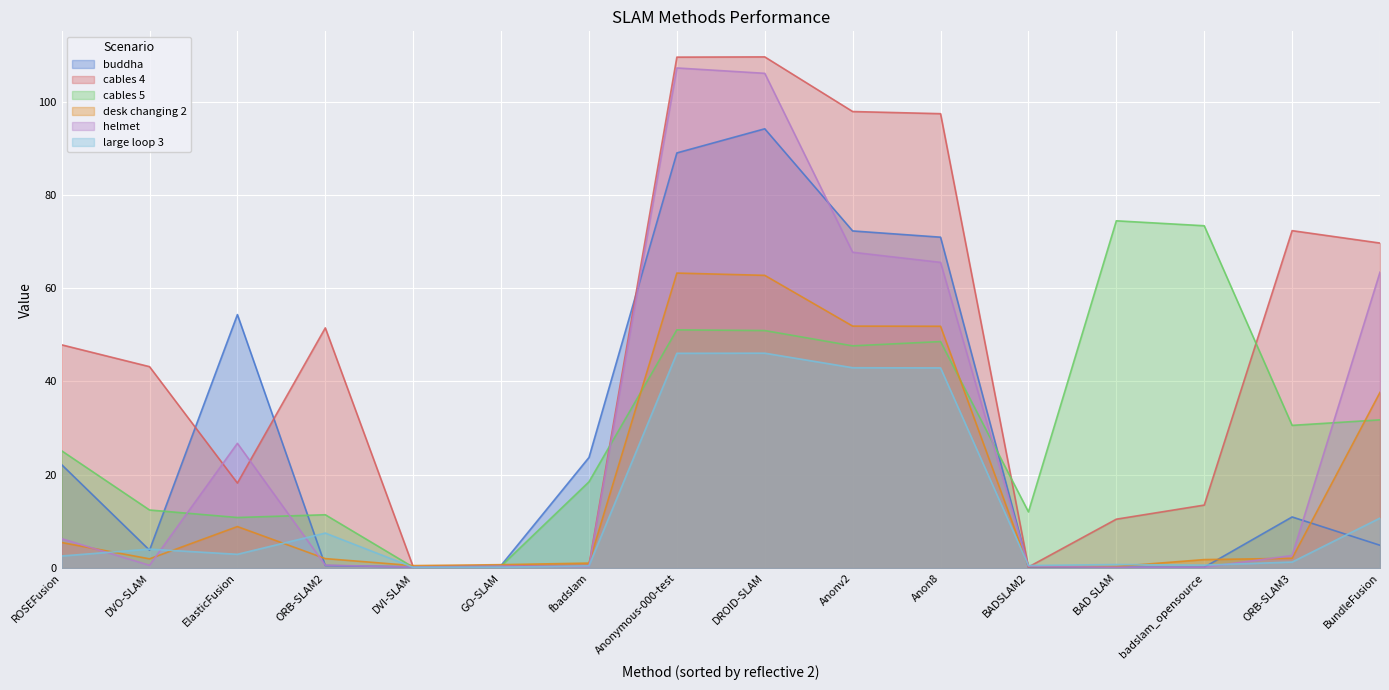

True or false: cables 5 has a value of 51.1 at Anonymous-000-test.

True